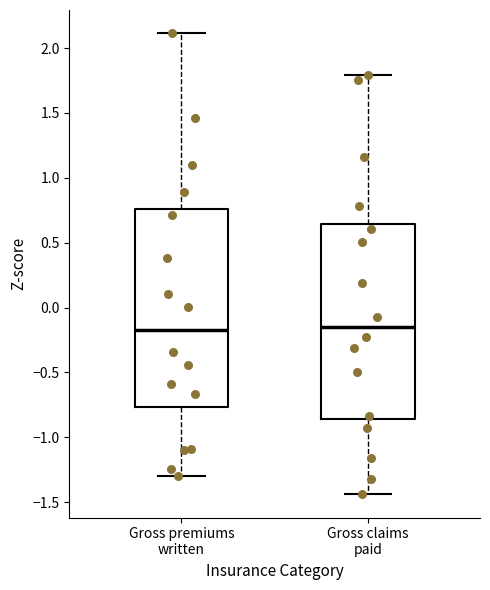

Where does the lower whisker of the box for Gross premiums written end on the y-axis? The values are not printed on the chart, so give them approximately, as read against the axis.

-1.30